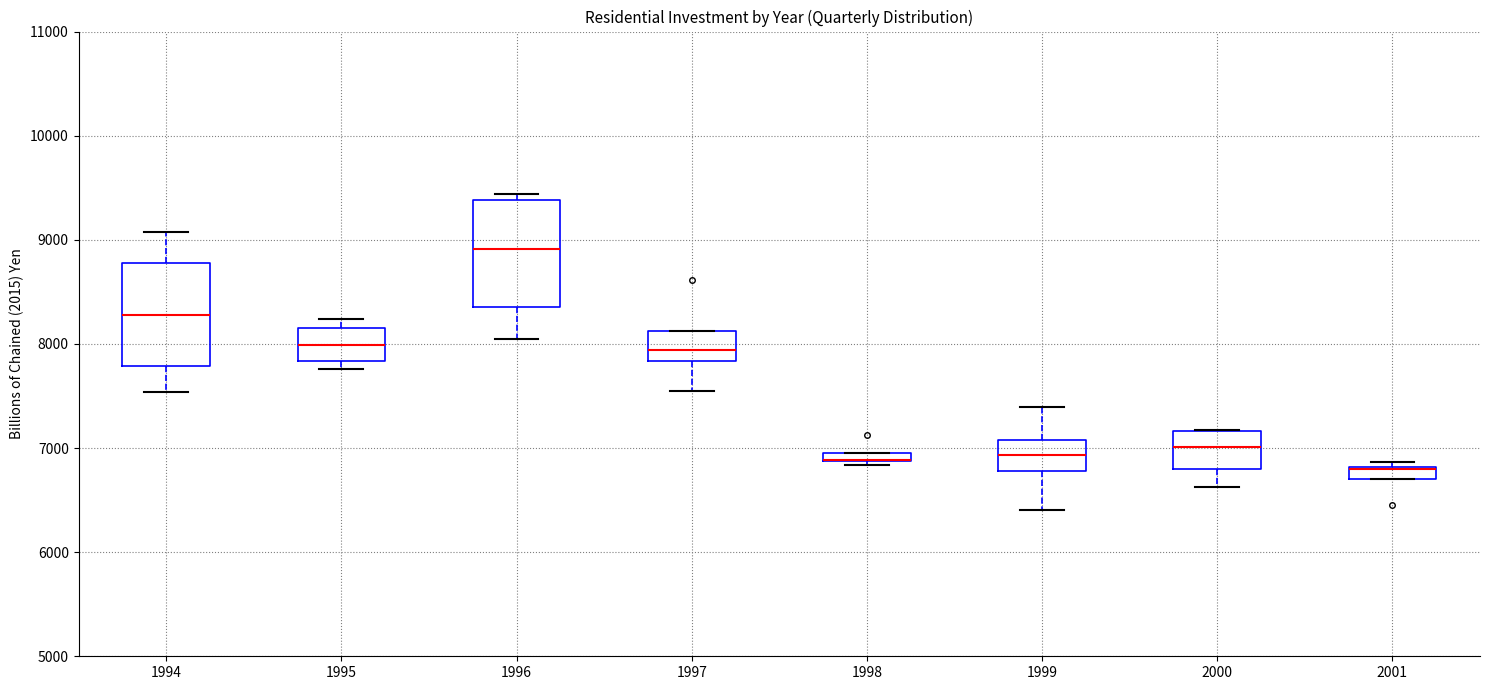

Where is the lower edge of the box at x = 1995 on the y-axis? The values are not printed on the chart, so give them approximately, as read against the axis.

7800